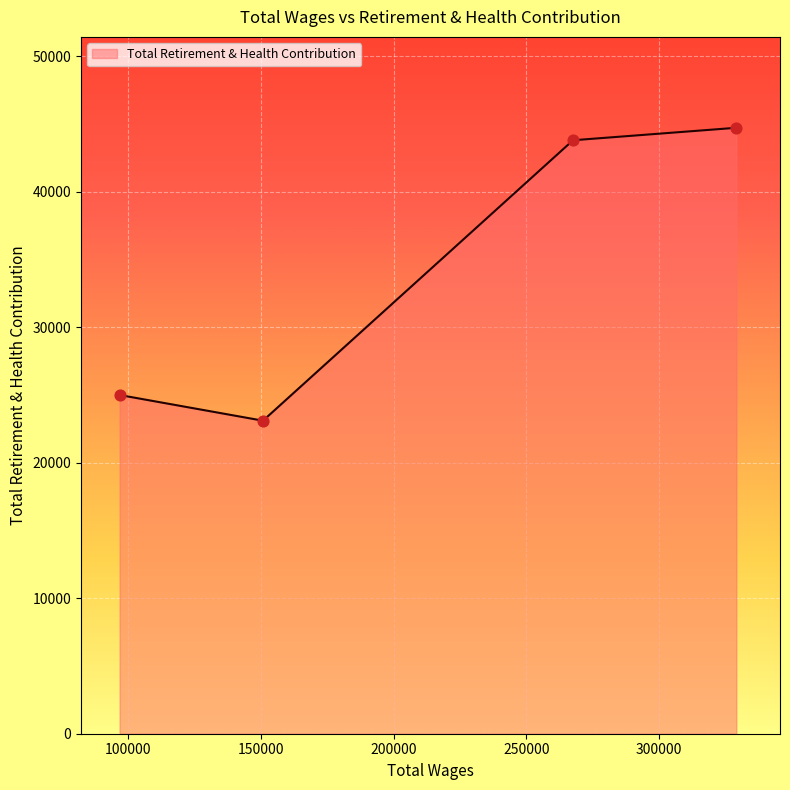

What is the lowest value of the Total Retirement & Health Contribution series?

23120.8